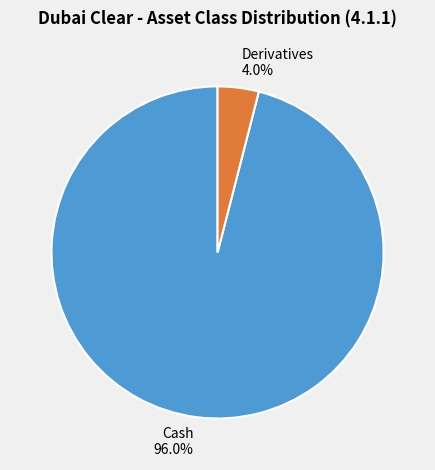

Approximately how many times larger is the value at Cash compared to Derivatives?

24.0